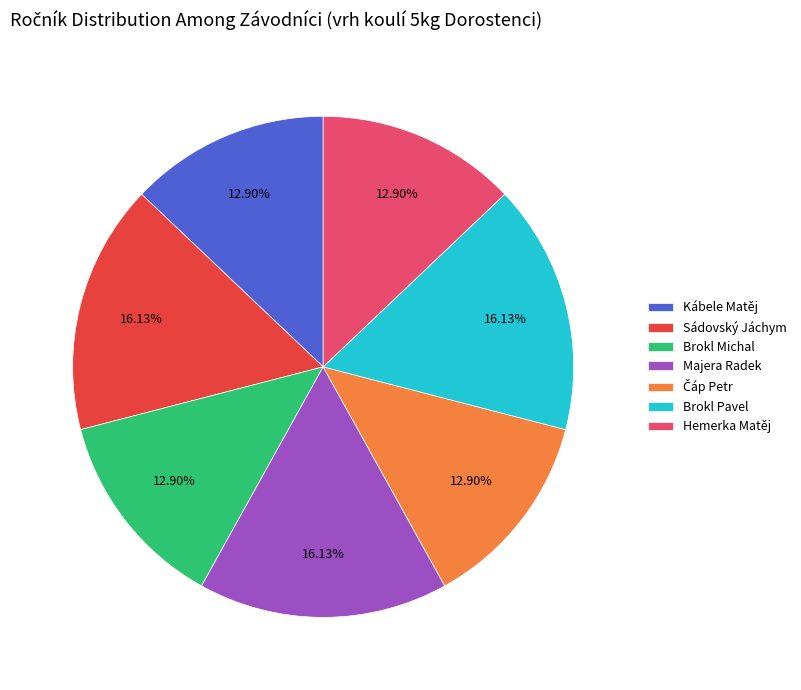

Which has a higher value, Sádovský Jáchym or Brokl Michal?

Sádovský Jáchym